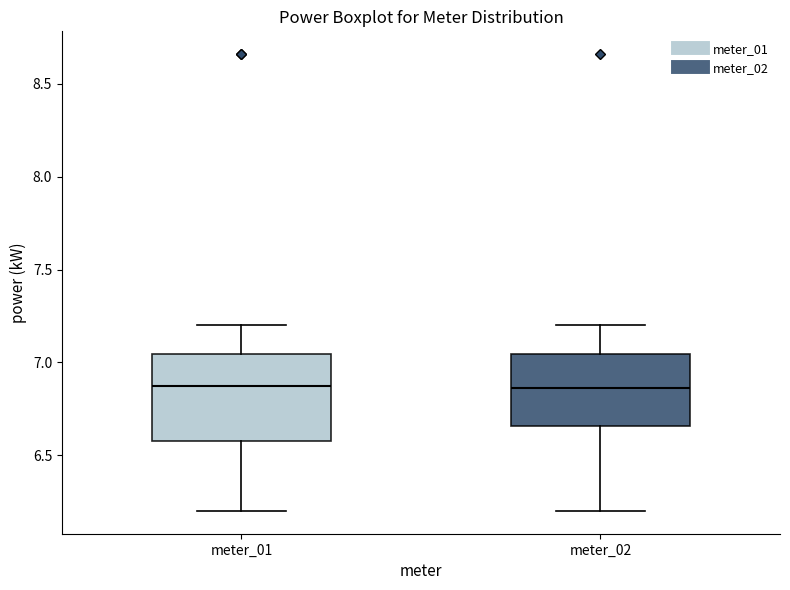

Reading left to right, read every box against the y-axis: the position of its median line, the range the box covers, and the ends of its whiskers. The values are not printed on the chart, so give them approximately, as read against the axis.

meter_01: median 6.85, box 6.60 to 7.05, whiskers 6.20 to 7.20
meter_02: median 6.85, box 6.65 to 7.05, whiskers 6.20 to 7.20